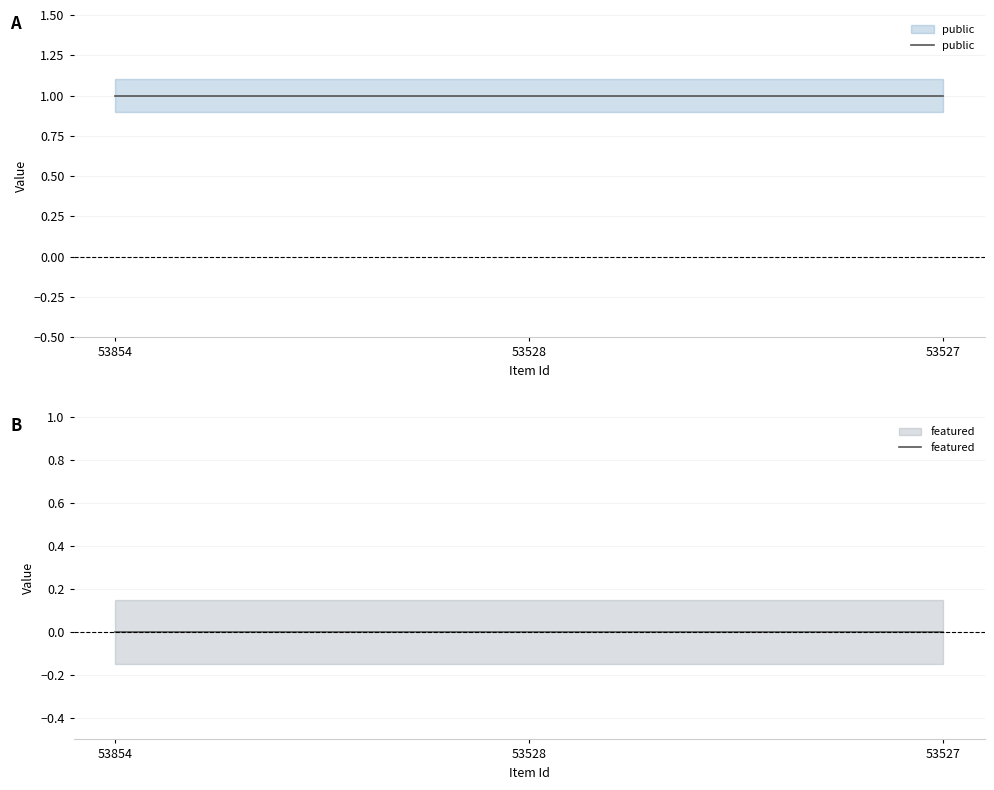

Between 53528 and 53854, which is larger?

53528